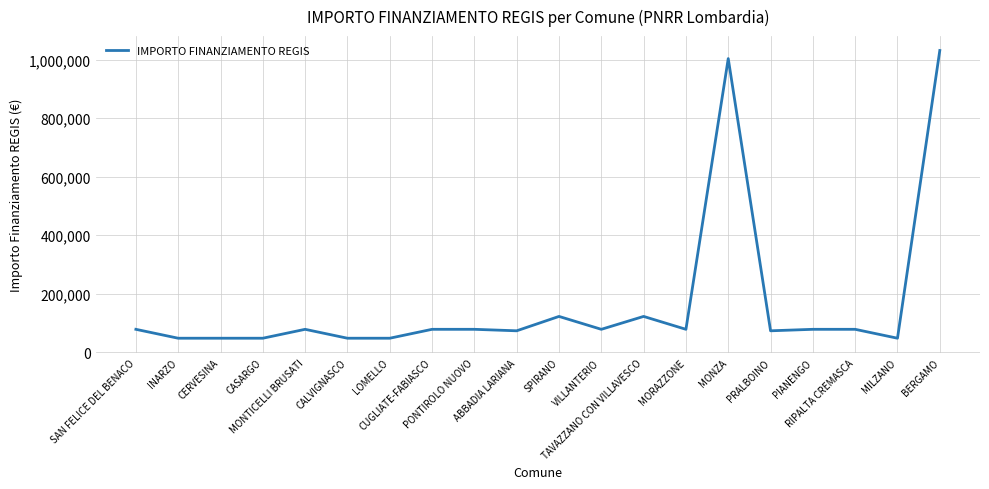

What is the greatest value displayed?

1031574